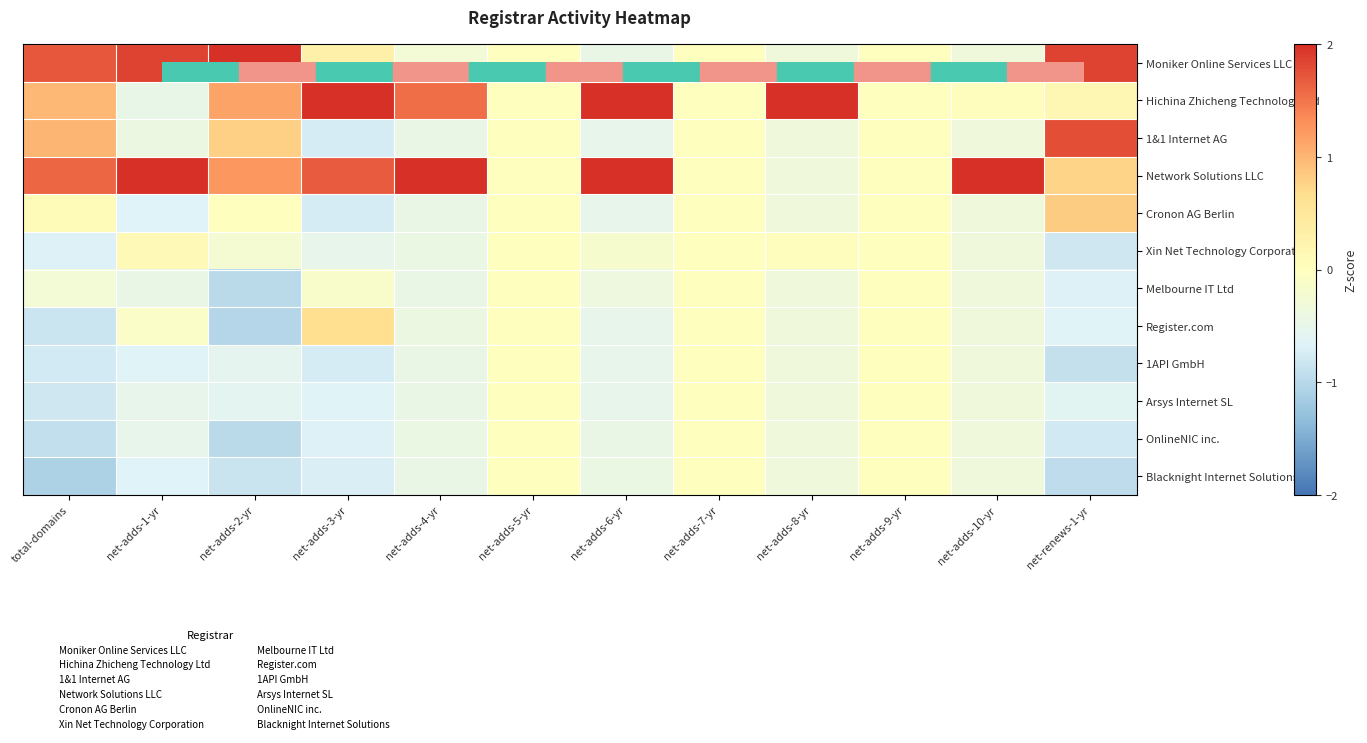

Reading left to right, what are all the values shown in this chart?

Moniker Online Services LLC: total-domains=1.7	net-adds-1-yr=1.9	net-adds-2-yr=2.0	net-adds-3-yr=0.3	net-adds-4-yr=-0.3	net-adds-5-yr=0.0	net-adds-6-yr=-0.5	net-adds-7-yr=0.0	net-adds-8-yr=-0.3	net-adds-9-yr=0.0	net-adds-10-yr=-0.3	net-renews-1-yr=1.8
Hichina Zhicheng Technology Ltd: total-domains=1.0	net-adds-1-yr=-0.5	net-adds-2-yr=1.2	net-adds-3-yr=2.3	net-adds-4-yr=1.6	net-adds-5-yr=0.0	net-adds-6-yr=2.3	net-adds-7-yr=0.0	net-adds-8-yr=3.3	net-adds-9-yr=0.0	net-adds-10-yr=0.0	net-renews-1-yr=0.2
1&1 Internet AG: total-domains=1.0	net-adds-1-yr=-0.4	net-adds-2-yr=0.8	net-adds-3-yr=-0.7	net-adds-4-yr=-0.5	net-adds-5-yr=0.0	net-adds-6-yr=-0.5	net-adds-7-yr=0.0	net-adds-8-yr=-0.3	net-adds-9-yr=0.0	net-adds-10-yr=-0.3	net-renews-1-yr=1.8
Network Solutions LLC: total-domains=1.6	net-adds-1-yr=2.5	net-adds-2-yr=1.2	net-adds-3-yr=1.7	net-adds-4-yr=2.8	net-adds-5-yr=0.0	net-adds-6-yr=2.1	net-adds-7-yr=0.0	net-adds-8-yr=-0.3	net-adds-9-yr=0.0	net-adds-10-yr=3.3	net-renews-1-yr=0.8
Cronon AG Berlin: total-domains=0.1	net-adds-1-yr=-0.7	net-adds-2-yr=0.0	net-adds-3-yr=-0.7	net-adds-4-yr=-0.5	net-adds-5-yr=0.0	net-adds-6-yr=-0.5	net-adds-7-yr=0.0	net-adds-8-yr=-0.3	net-adds-9-yr=0.0	net-adds-10-yr=-0.3	net-renews-1-yr=0.8
Xin Net Technology Corporation: total-domains=-0.7	net-adds-1-yr=0.1	net-adds-2-yr=-0.2	net-adds-3-yr=-0.5	net-adds-4-yr=-0.4	net-adds-5-yr=0.0	net-adds-6-yr=-0.2	net-adds-7-yr=0.0	net-adds-8-yr=0.0	net-adds-9-yr=0.0	net-adds-10-yr=-0.3	net-renews-1-yr=-0.8
Melbourne IT Ltd: total-domains=-0.3	net-adds-1-yr=-0.5	net-adds-2-yr=-1.0	net-adds-3-yr=-0.1	net-adds-4-yr=-0.5	net-adds-5-yr=0.0	net-adds-6-yr=-0.4	net-adds-7-yr=0.0	net-adds-8-yr=-0.3	net-adds-9-yr=0.0	net-adds-10-yr=-0.3	net-renews-1-yr=-0.7
Register.com: total-domains=-0.8	net-adds-1-yr=-0.1	net-adds-2-yr=-1.0	net-adds-3-yr=0.7	net-adds-4-yr=-0.4	net-adds-5-yr=0.0	net-adds-6-yr=-0.5	net-adds-7-yr=0.0	net-adds-8-yr=-0.3	net-adds-9-yr=0.0	net-adds-10-yr=-0.3	net-renews-1-yr=-0.6
1API GmbH: total-domains=-0.8	net-adds-1-yr=-0.6	net-adds-2-yr=-0.6	net-adds-3-yr=-0.7	net-adds-4-yr=-0.5	net-adds-5-yr=0.0	net-adds-6-yr=-0.5	net-adds-7-yr=0.0	net-adds-8-yr=-0.3	net-adds-9-yr=0.0	net-adds-10-yr=-0.3	net-renews-1-yr=-0.9
Arsys Internet SL: total-domains=-0.8	net-adds-1-yr=-0.5	net-adds-2-yr=-0.6	net-adds-3-yr=-0.7	net-adds-4-yr=-0.5	net-adds-5-yr=0.0	net-adds-6-yr=-0.5	net-adds-7-yr=0.0	net-adds-8-yr=-0.3	net-adds-9-yr=0.0	net-adds-10-yr=-0.3	net-renews-1-yr=-0.6
OnlineNIC inc.: total-domains=-0.9	net-adds-1-yr=-0.5	net-adds-2-yr=-1.0	net-adds-3-yr=-0.7	net-adds-4-yr=-0.4	net-adds-5-yr=0.0	net-adds-6-yr=-0.5	net-adds-7-yr=0.0	net-adds-8-yr=-0.3	net-adds-9-yr=0.0	net-adds-10-yr=-0.3	net-renews-1-yr=-0.8
Blacknight Internet Solutions: total-domains=-1.1	net-adds-1-yr=-0.7	net-adds-2-yr=-0.9	net-adds-3-yr=-0.7	net-adds-4-yr=-0.5	net-adds-5-yr=0.0	net-adds-6-yr=-0.4	net-adds-7-yr=0.0	net-adds-8-yr=-0.3	net-adds-9-yr=0.0	net-adds-10-yr=-0.3	net-renews-1-yr=-0.9